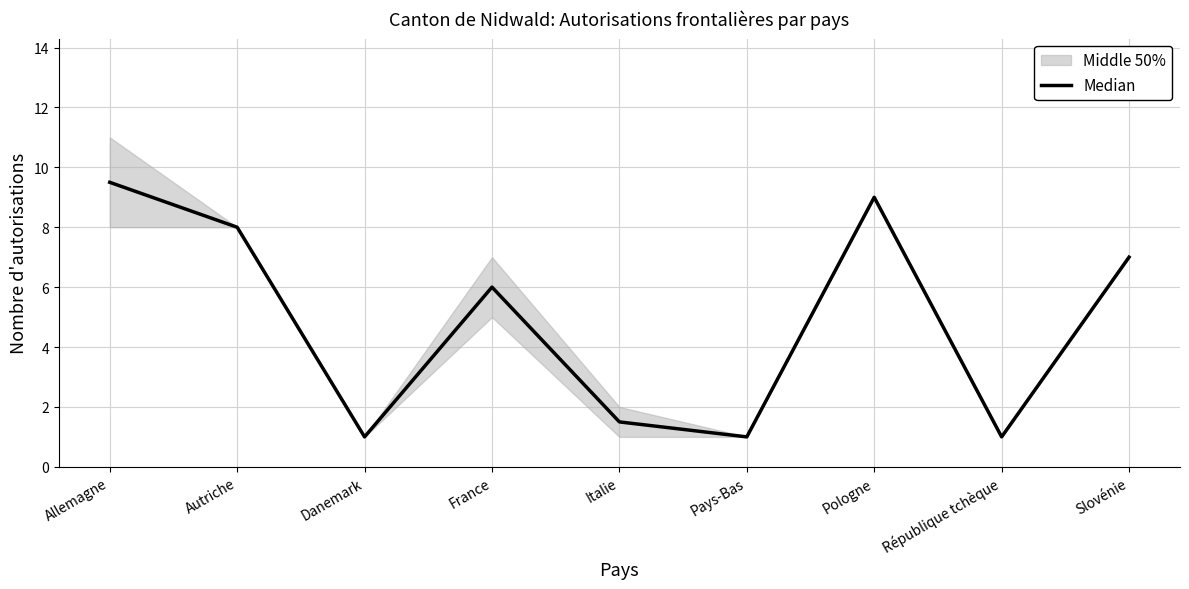

Where is the data nearest to the value 5?

France